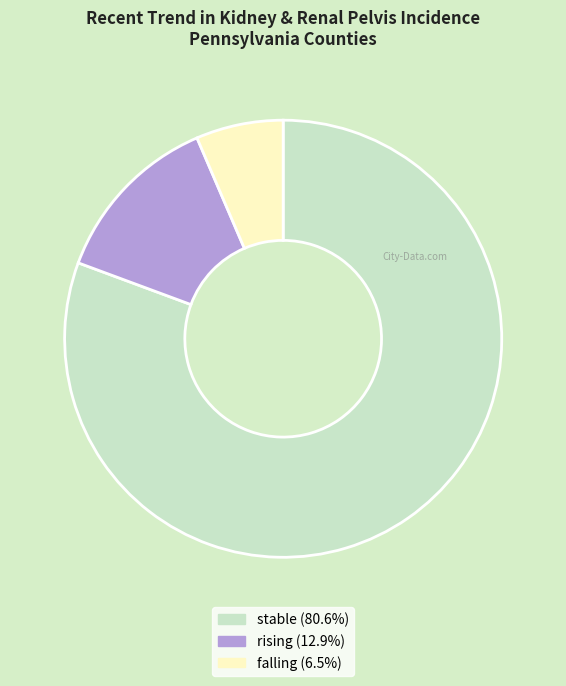

Is the sum of rising and stable greater than half?

Yes